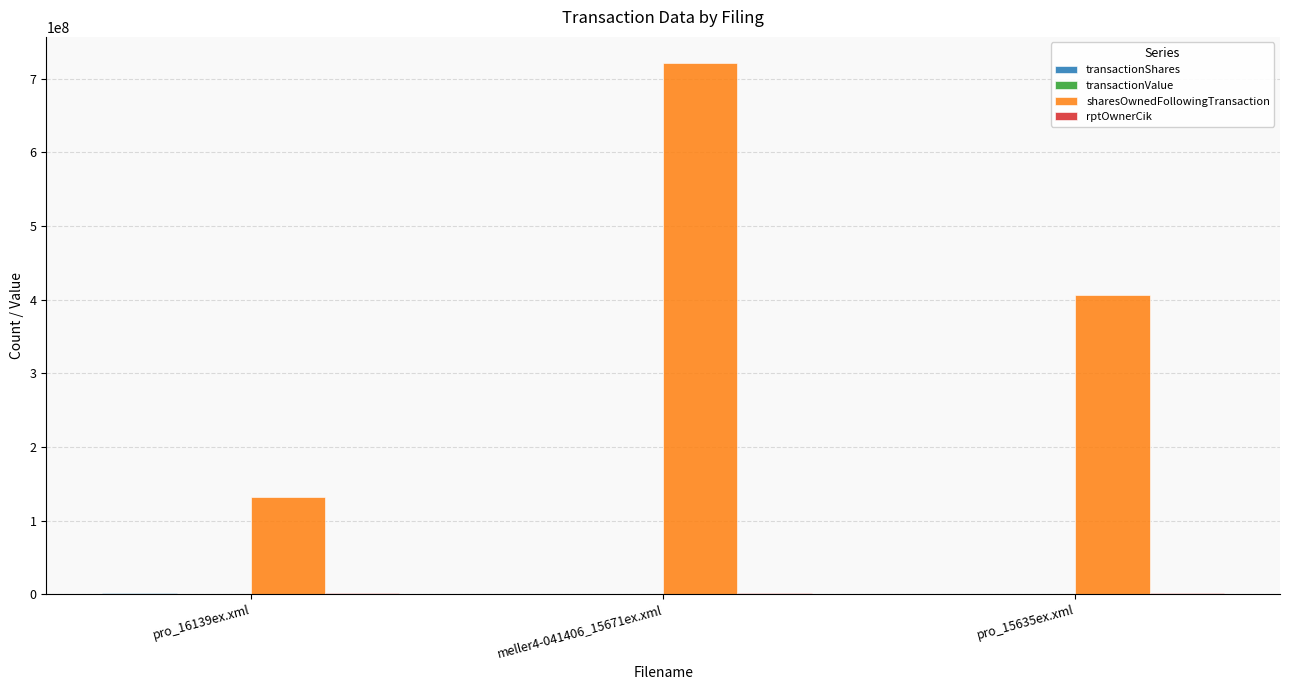

What is the sum of all sharesOwnedFollowingTransaction values?

1259410572